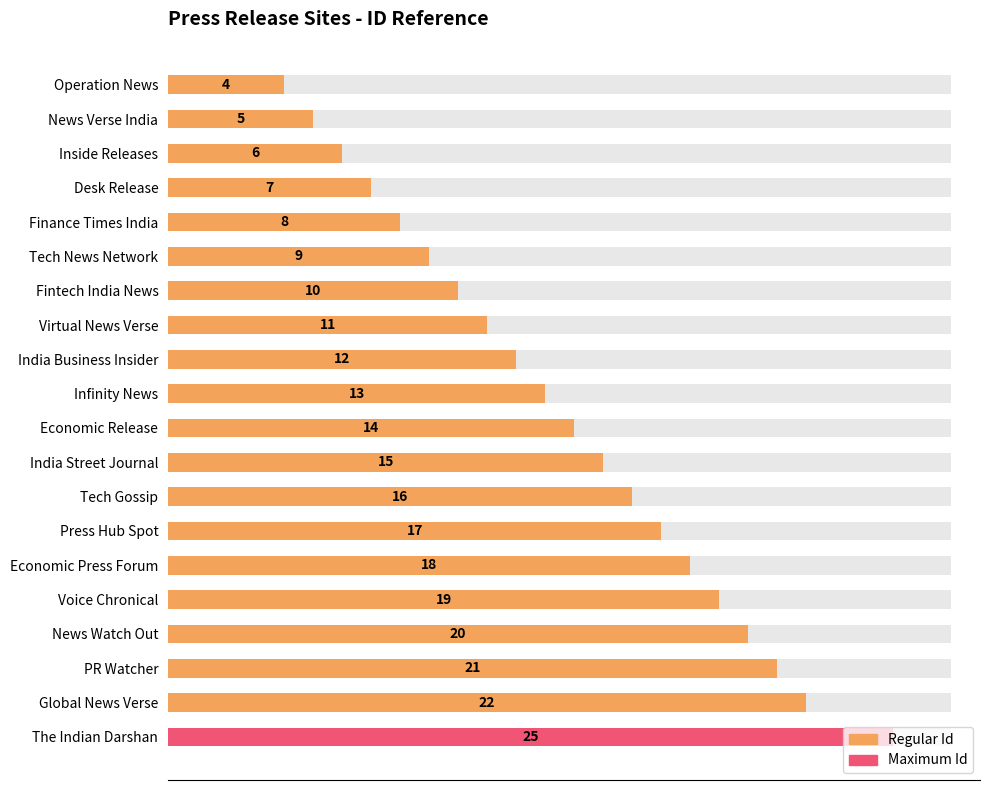

Are the bars horizontal?

Yes